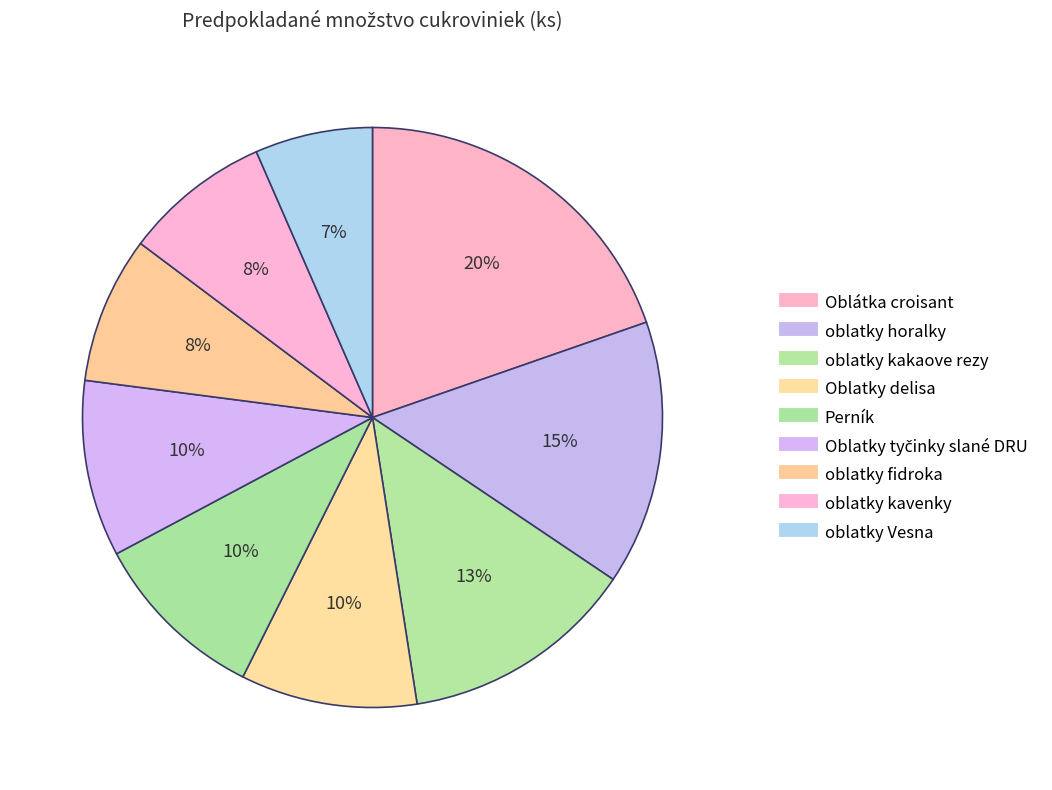

Between oblatky kakaove rezy and oblatky fidroka, which is larger?

oblatky kakaove rezy